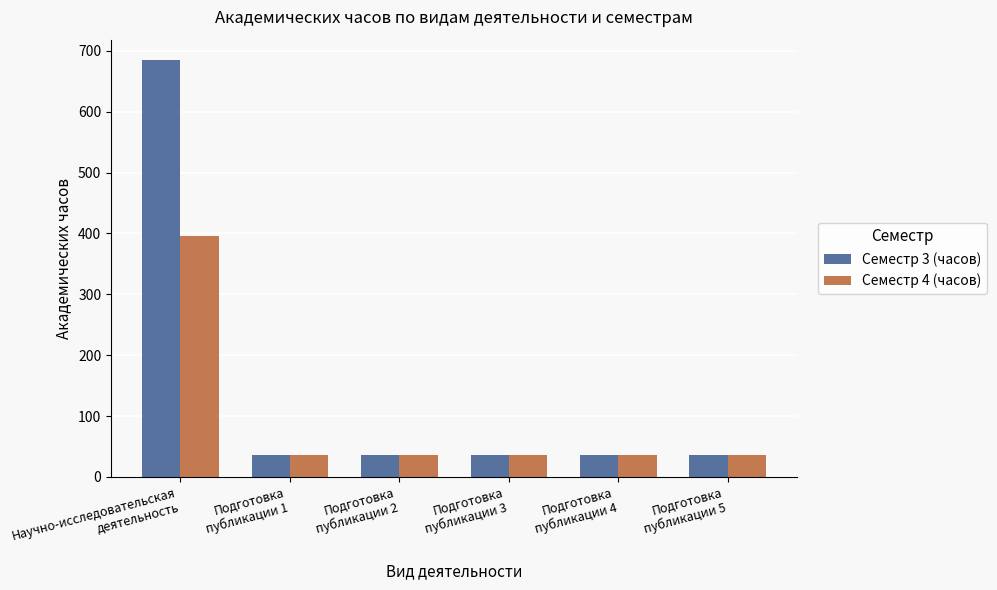

Which series has the widest spread of values?

Семестр 3 (часов)